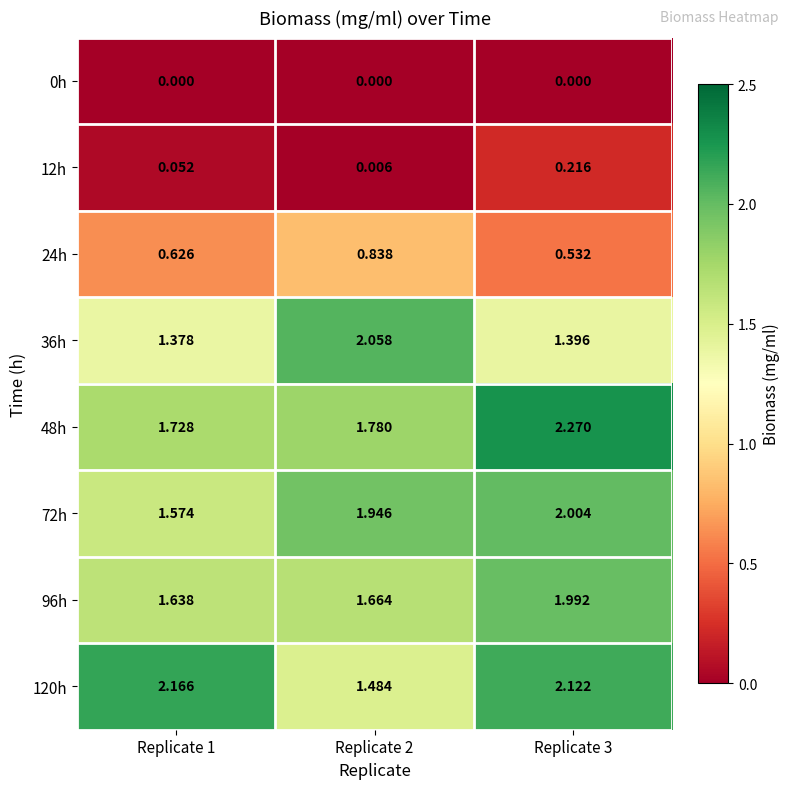

Is the value of 120h at Replicate 3 greater than the value of 0h at Replicate 1?

Yes